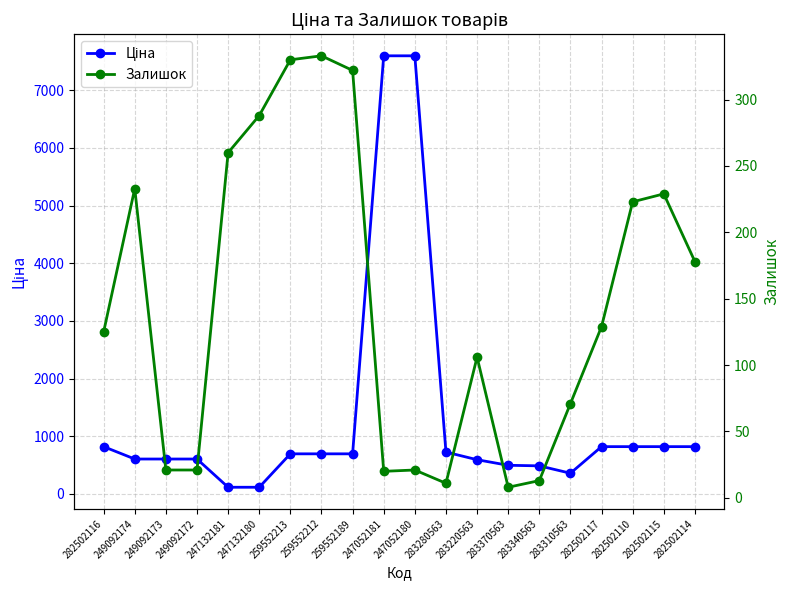

What is the label of the 1st point from the right?

282502114